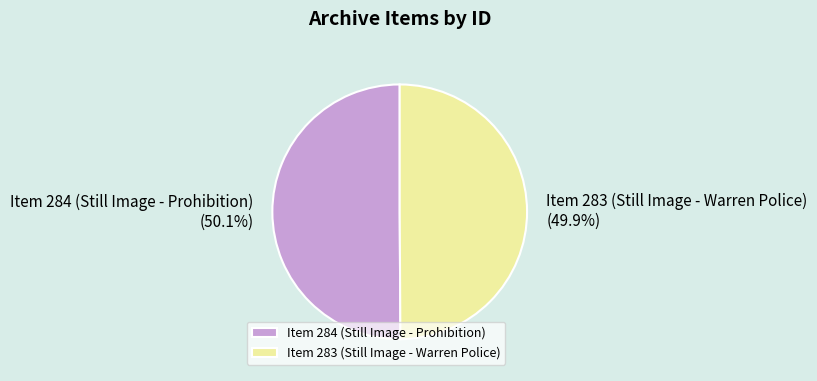

Combined, do Item 284 (Still Image - Prohibition) and Item 283 (Still Image - Warren Police) account for over 50%?

Yes